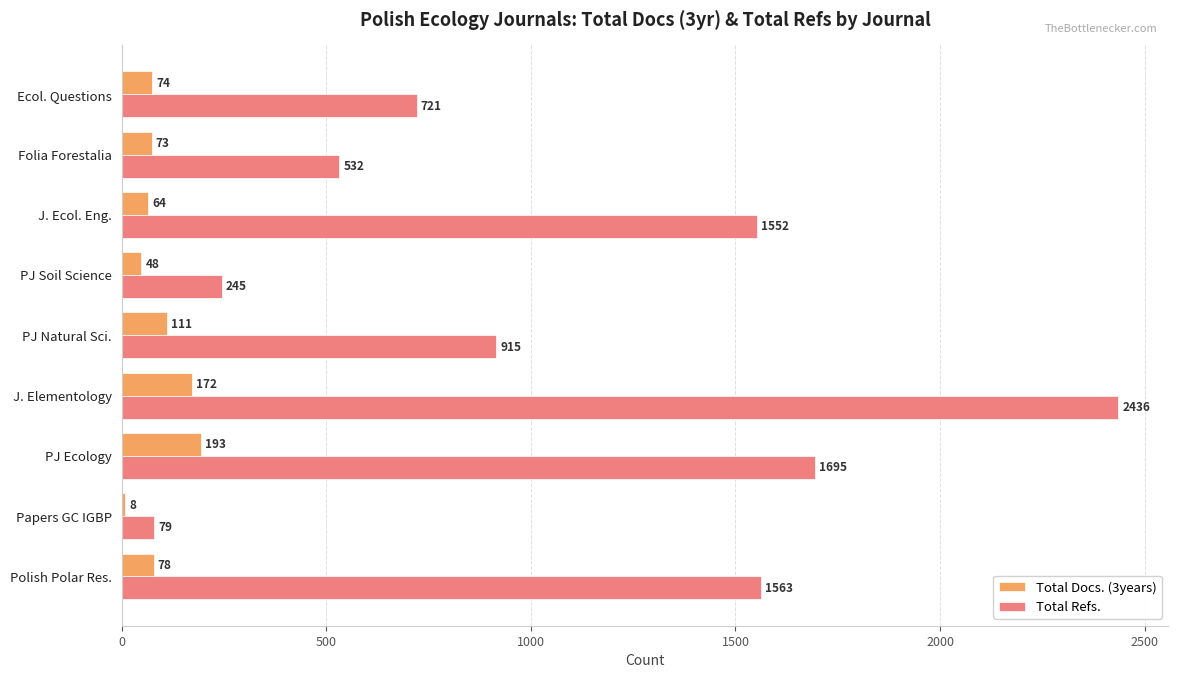

The Total Refs. series shows 532 at Folia Forestalia. True or false?

True